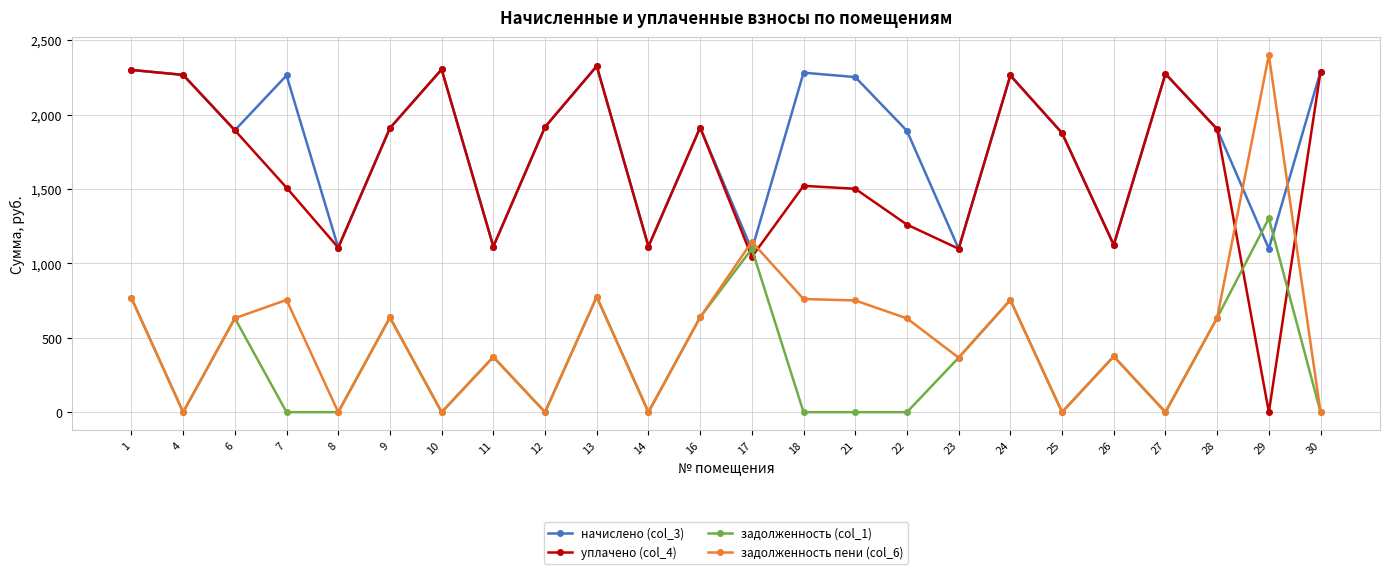

What is the spread (max minus min) of values at 28?

1268.3